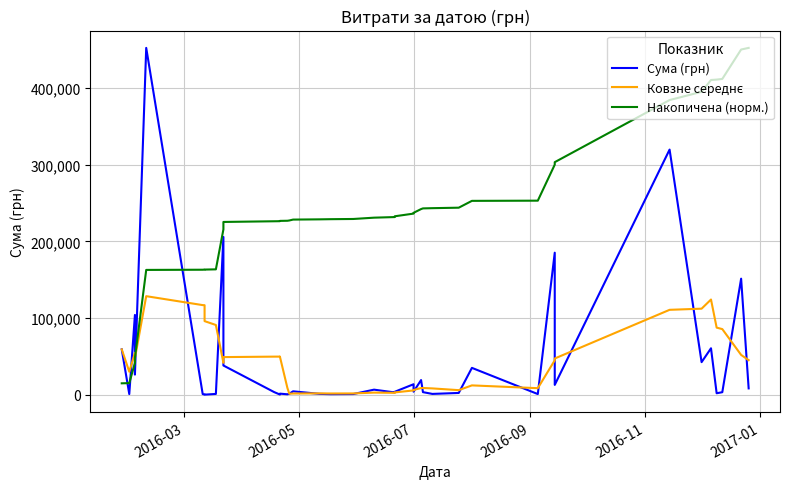

What are all the series names shown in the legend?

Сума (грн), Ковзне середнє, Накопичена (норм.)